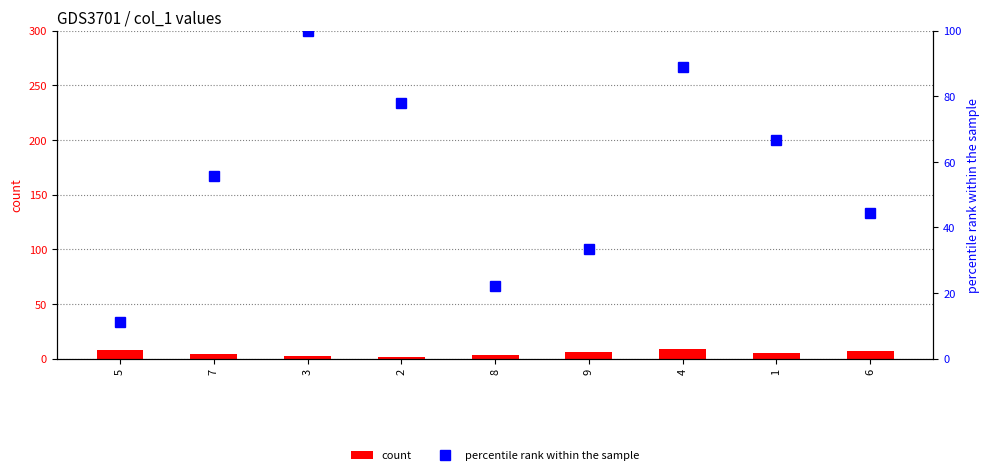

Which category has the highest value in the percentile rank within the sample series?

3